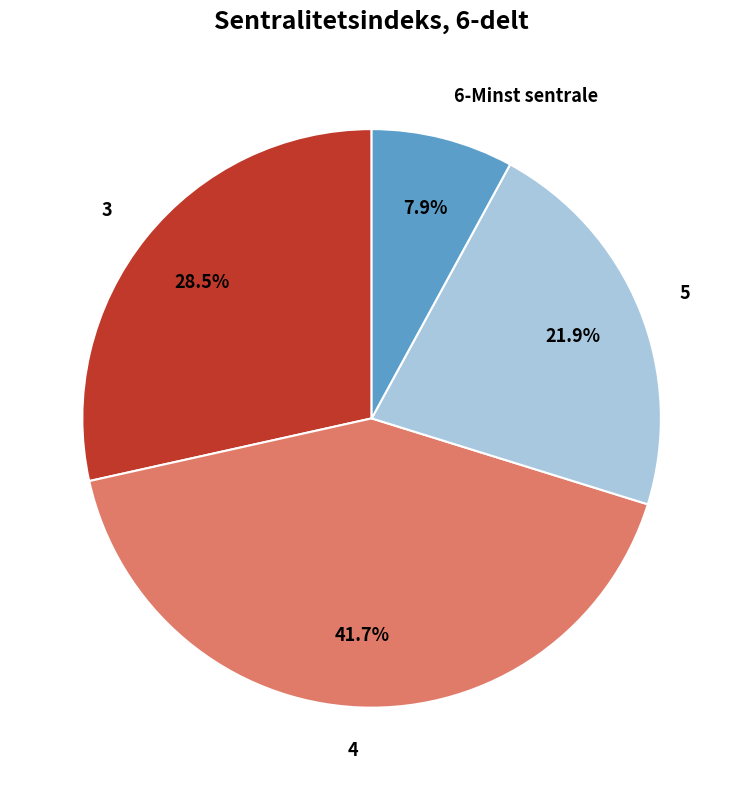

Rank the categories by value from lowest to highest.

6-Minst sentrale, 5, 3, 4